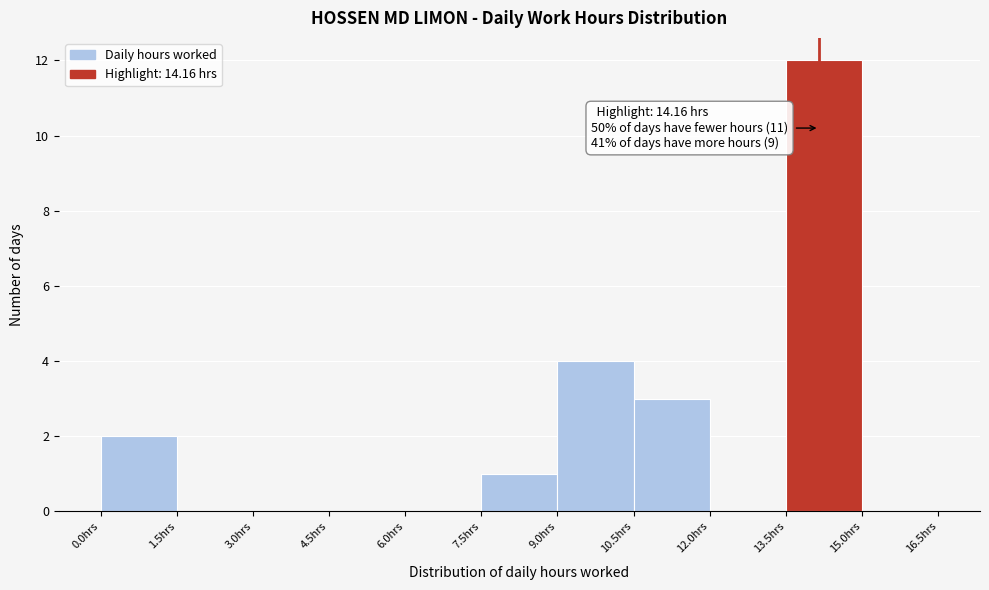

Which range on the x-axis has the tallest bar?

13.5 to 15.0